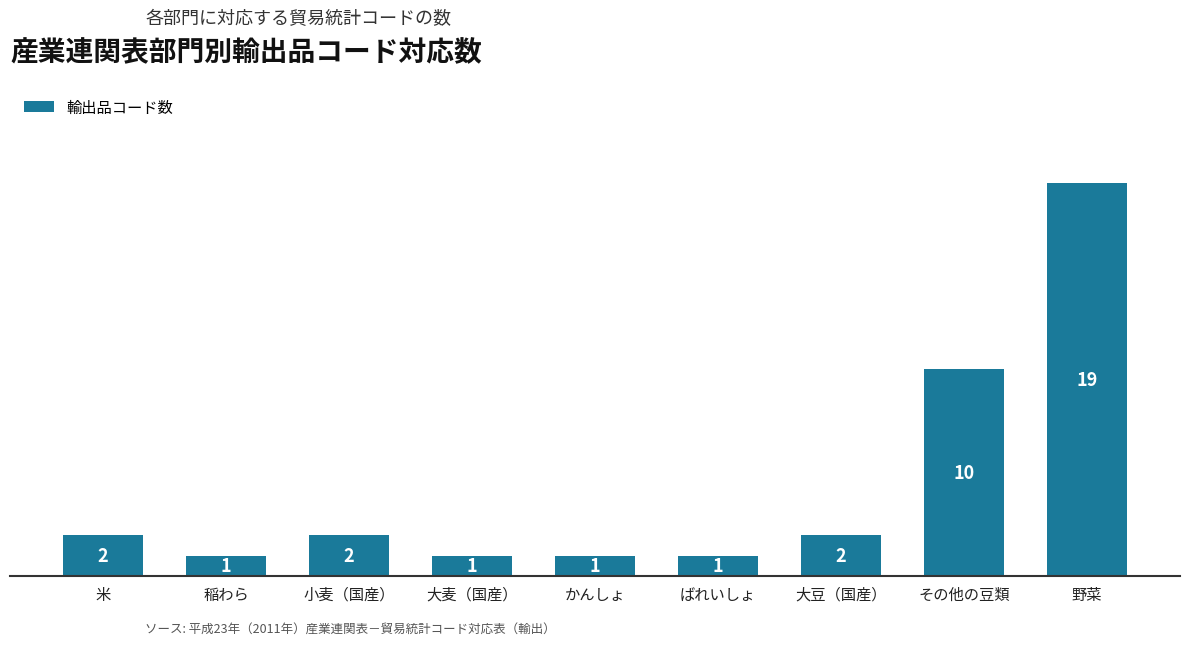

How many categories are shown in the chart?

9